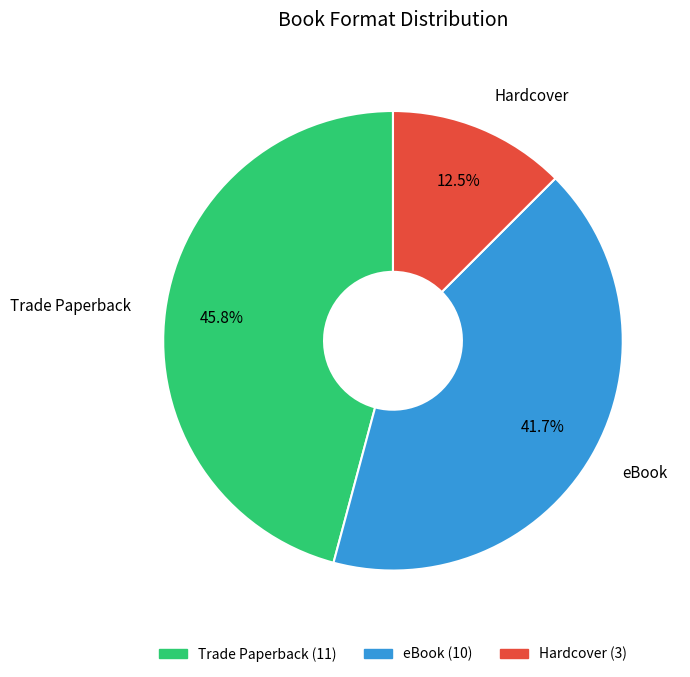

What is the largest slice in the pie chart?

Trade Paperback